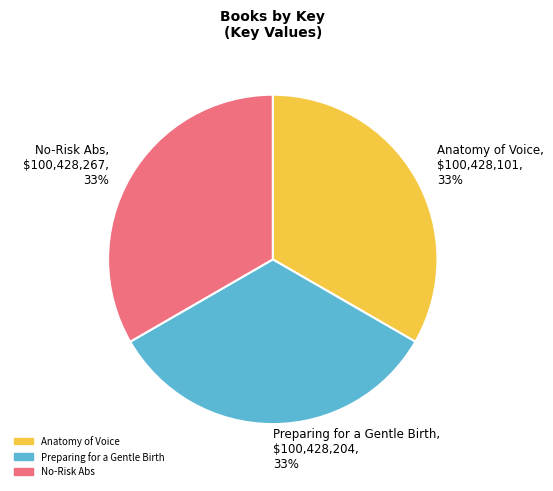

To the nearest percent, what is the combined percentage of Preparing for a Gentle Birth and No-Risk Abs?

67%